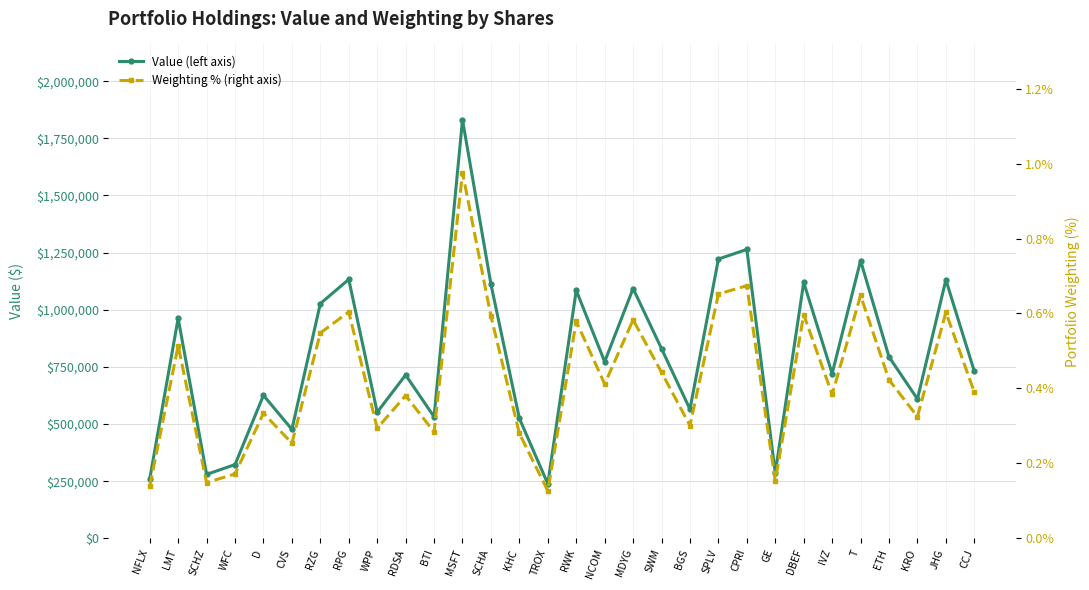

What is the average value of the Weighting % (right axis) series?

0.4